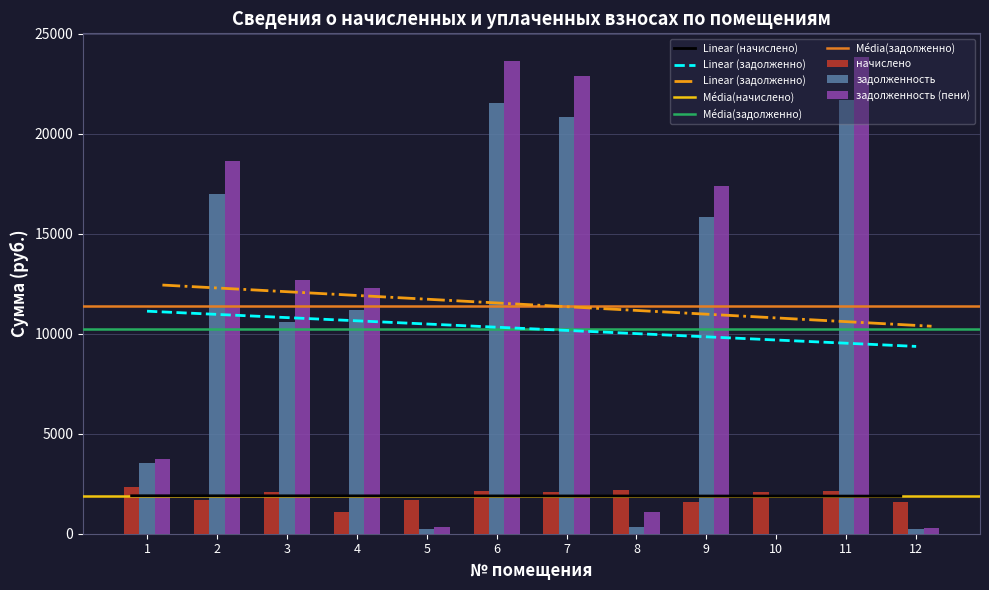

Does the chart contain any negative values?

No